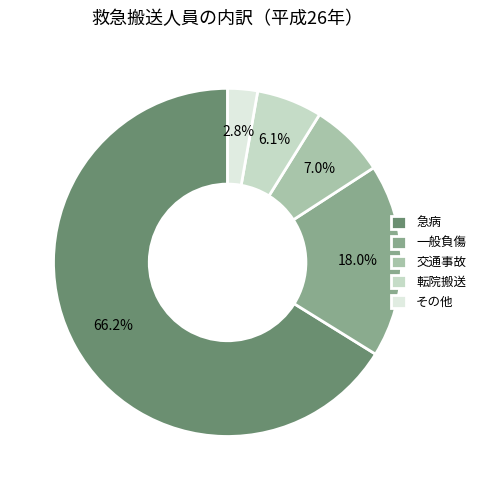

To the nearest percent, what is the combined percentage of 一般負傷 and 急病?

84%